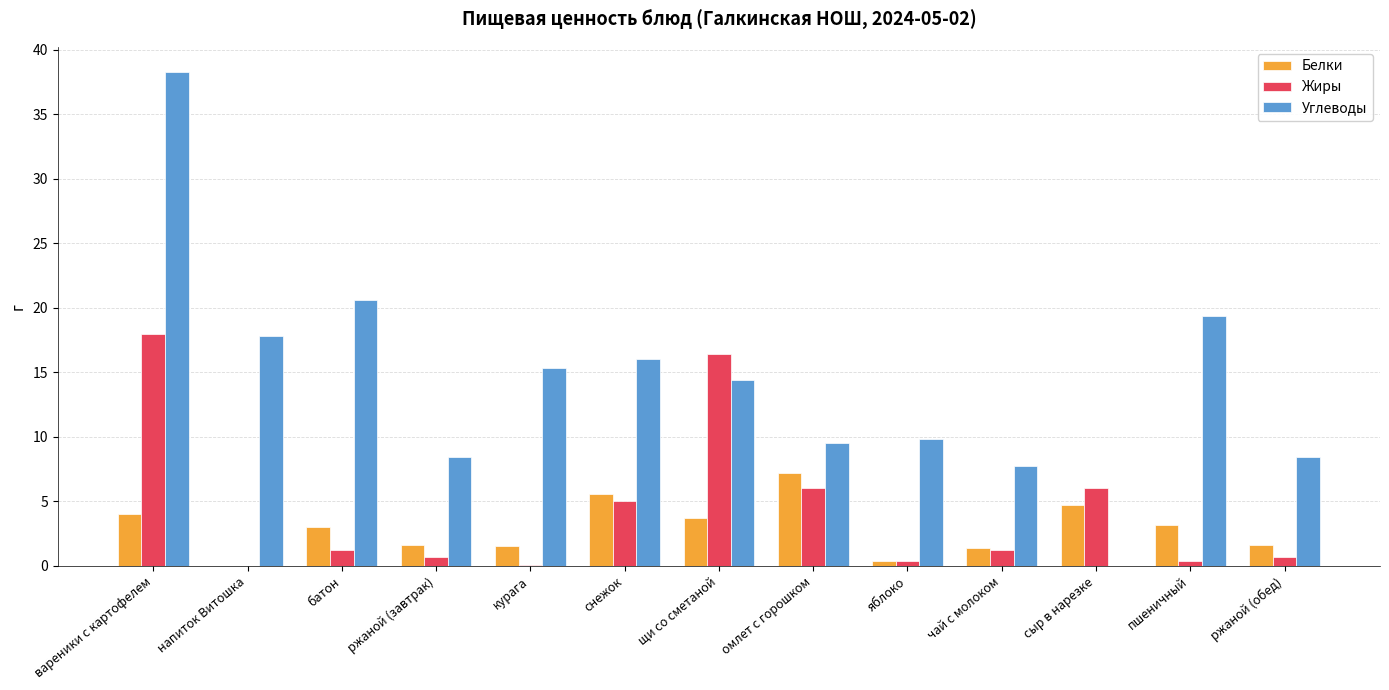

True or false: Белки has a value of 5.6 at снежок.

True